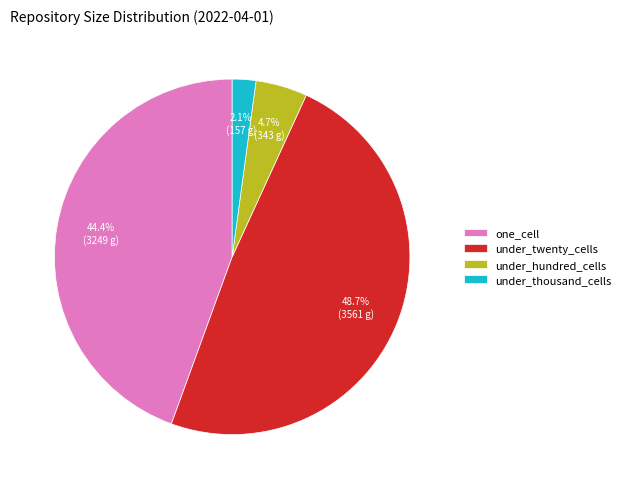

Rank the categories by value from highest to lowest.

under_twenty_cells, one_cell, under_hundred_cells, under_thousand_cells